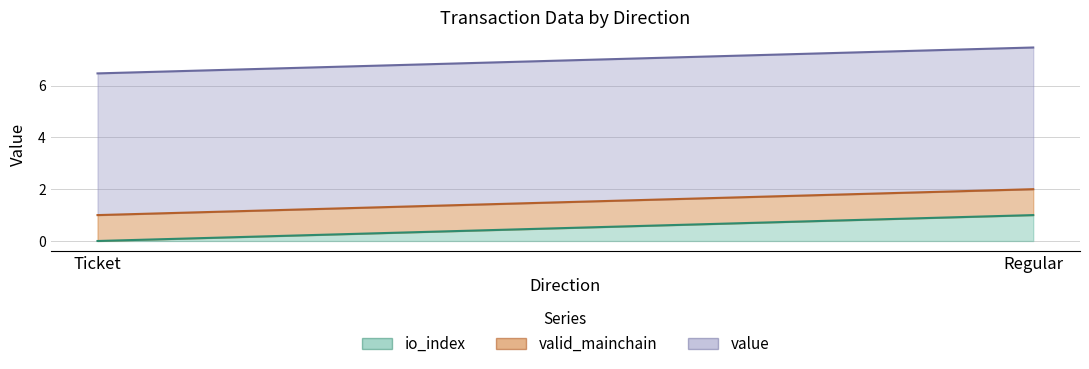

Is the value of value at 1 greater than the value of valid_mainchain at 1?

Yes